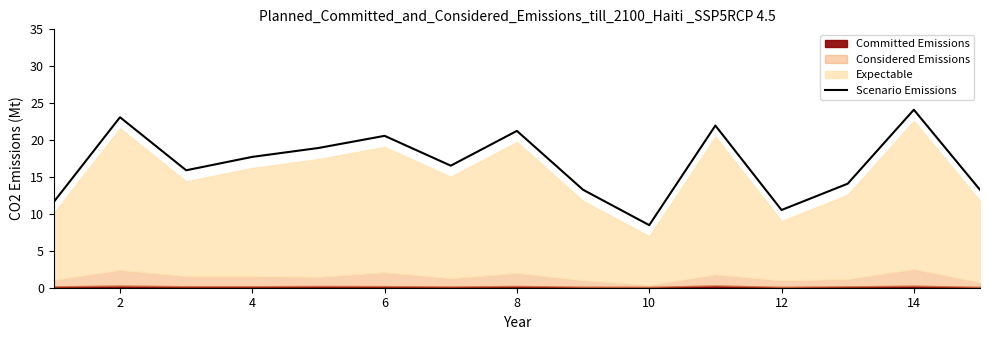

What is the difference between the maximum and minimum values?

15.6